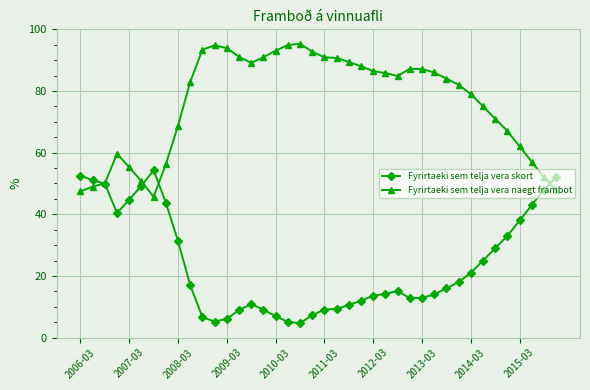

List the series in order of their overall mean, highest first.

Fyrirtaeki sem telja vera naegt frambot, Fyrirtaeki sem telja vera skort